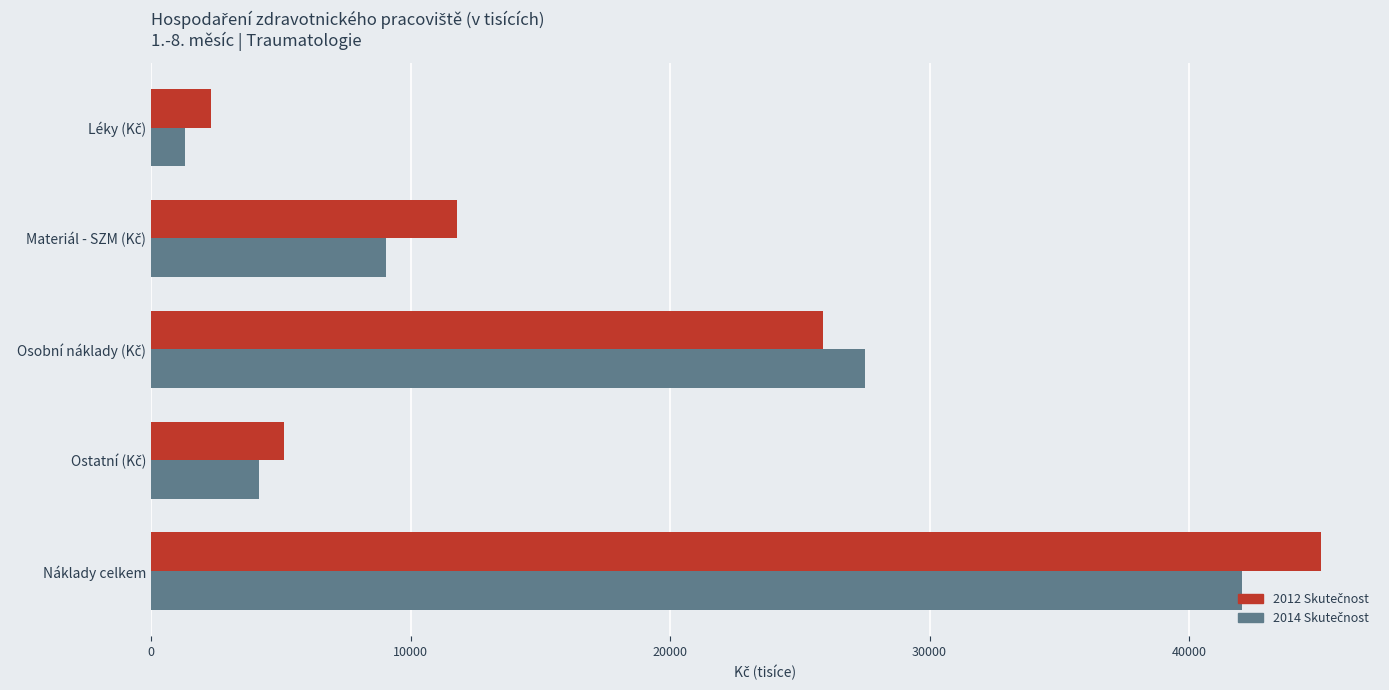

At which category does the chart reach its peak across all series?

Náklady celkem